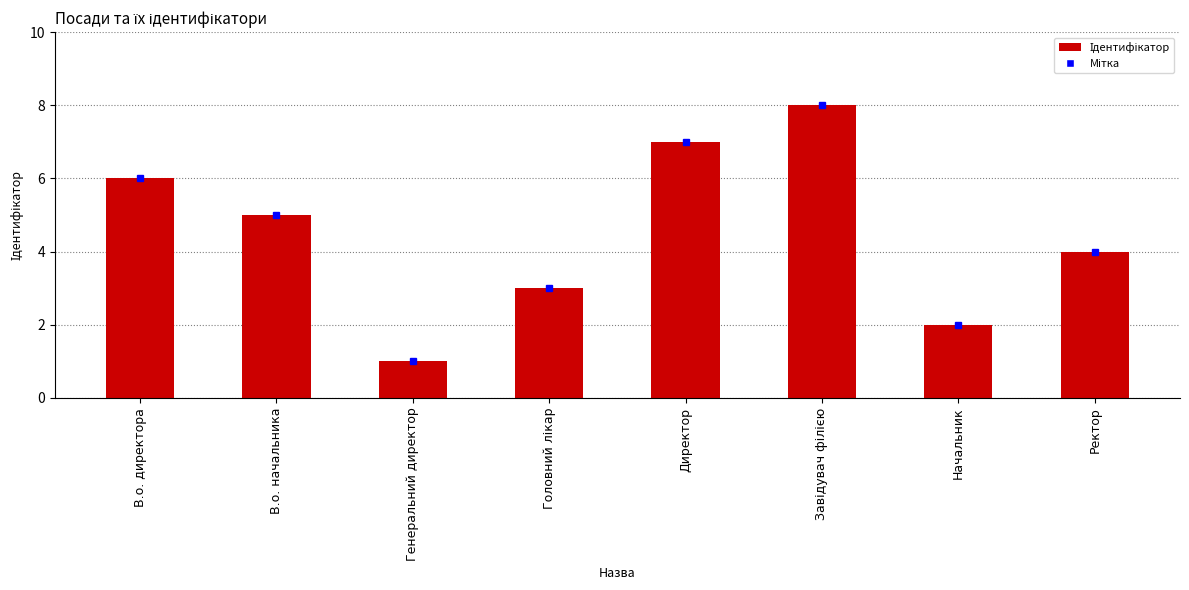

Reading right to left, what are all the values shown in this chart?

4	2	8	7	3	1	5	6